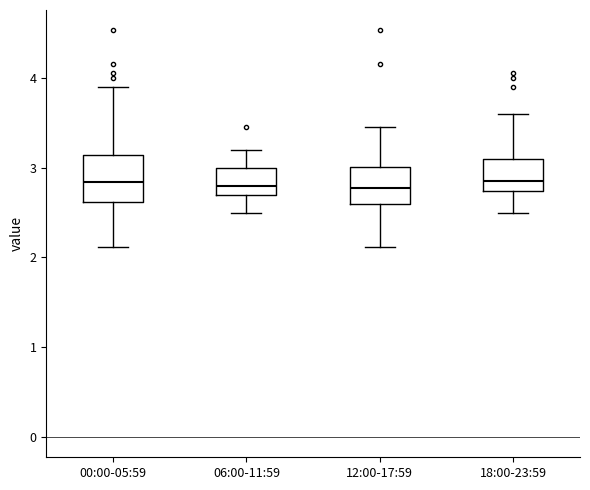

Which box is the tallest, from its lower edge to its upper edge?

00:00-05:59